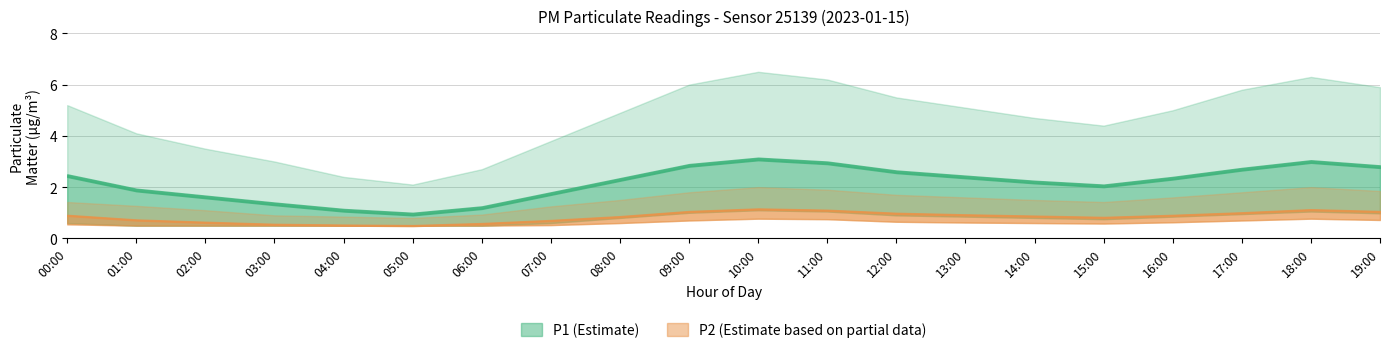

True or false: P1_upper and P2 intersect in this chart.

False